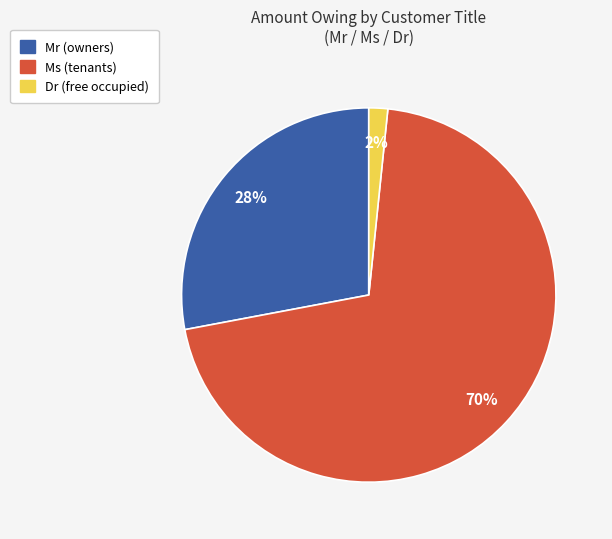

To the nearest percent, what is the average slice percentage?

33%